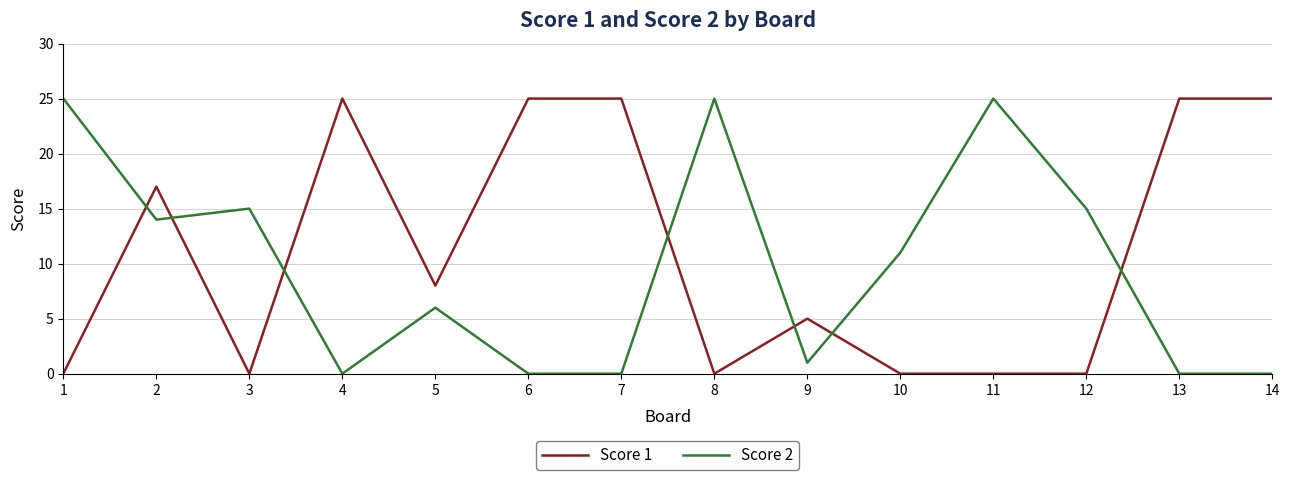

Rank the series by their average value, from highest to lowest.

Score 1, Score 2